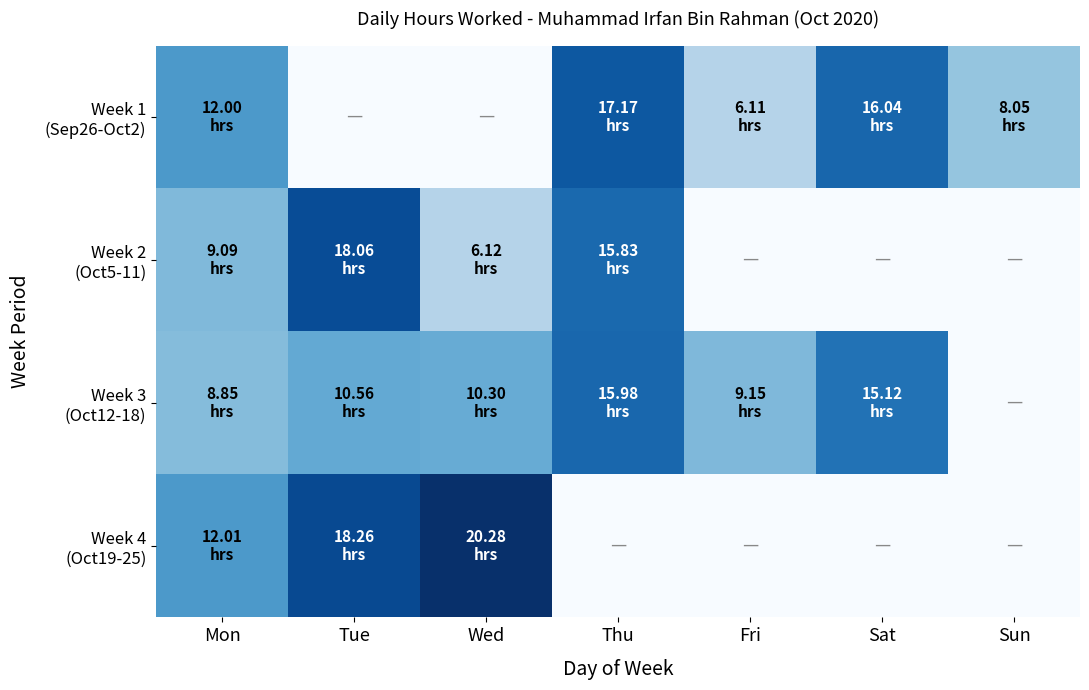

Between Fri and Thu, which is larger?

Thu